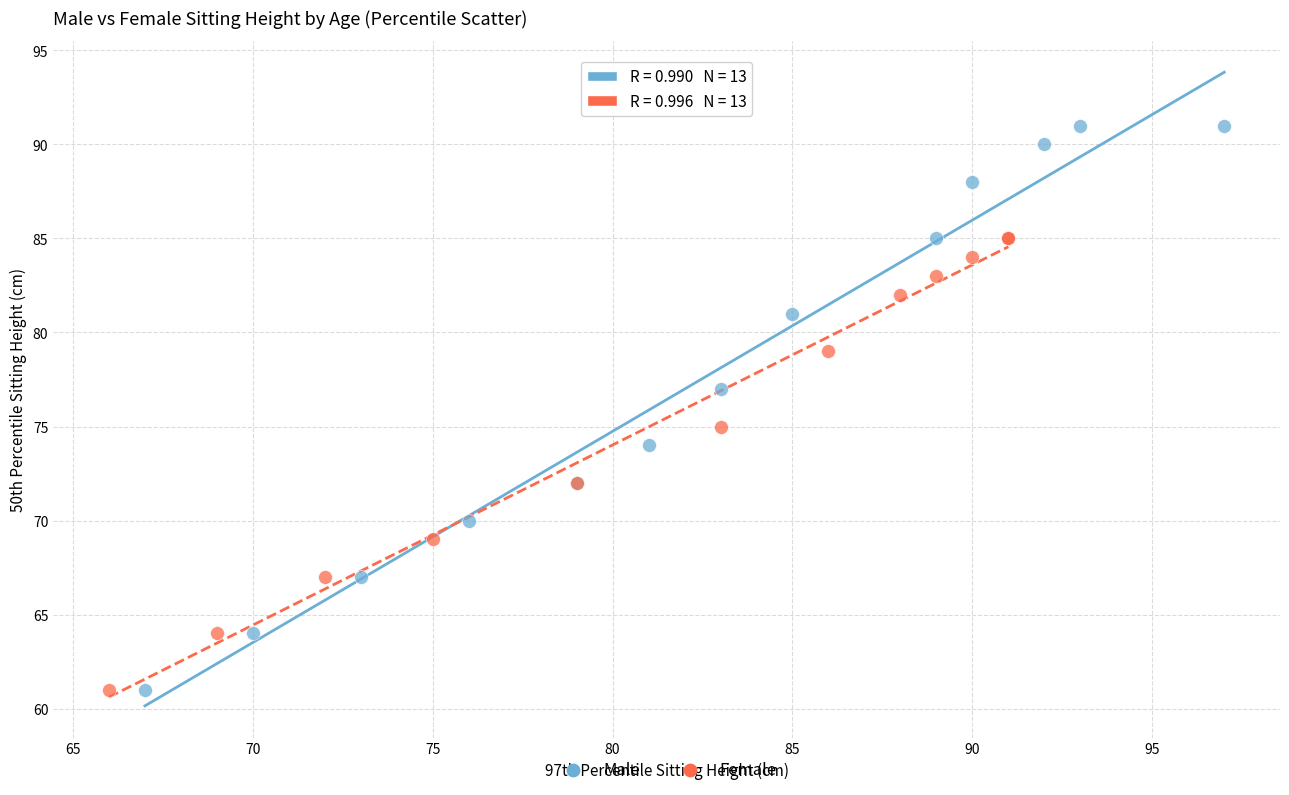

Which series reaches the maximum Y coordinate?

Male